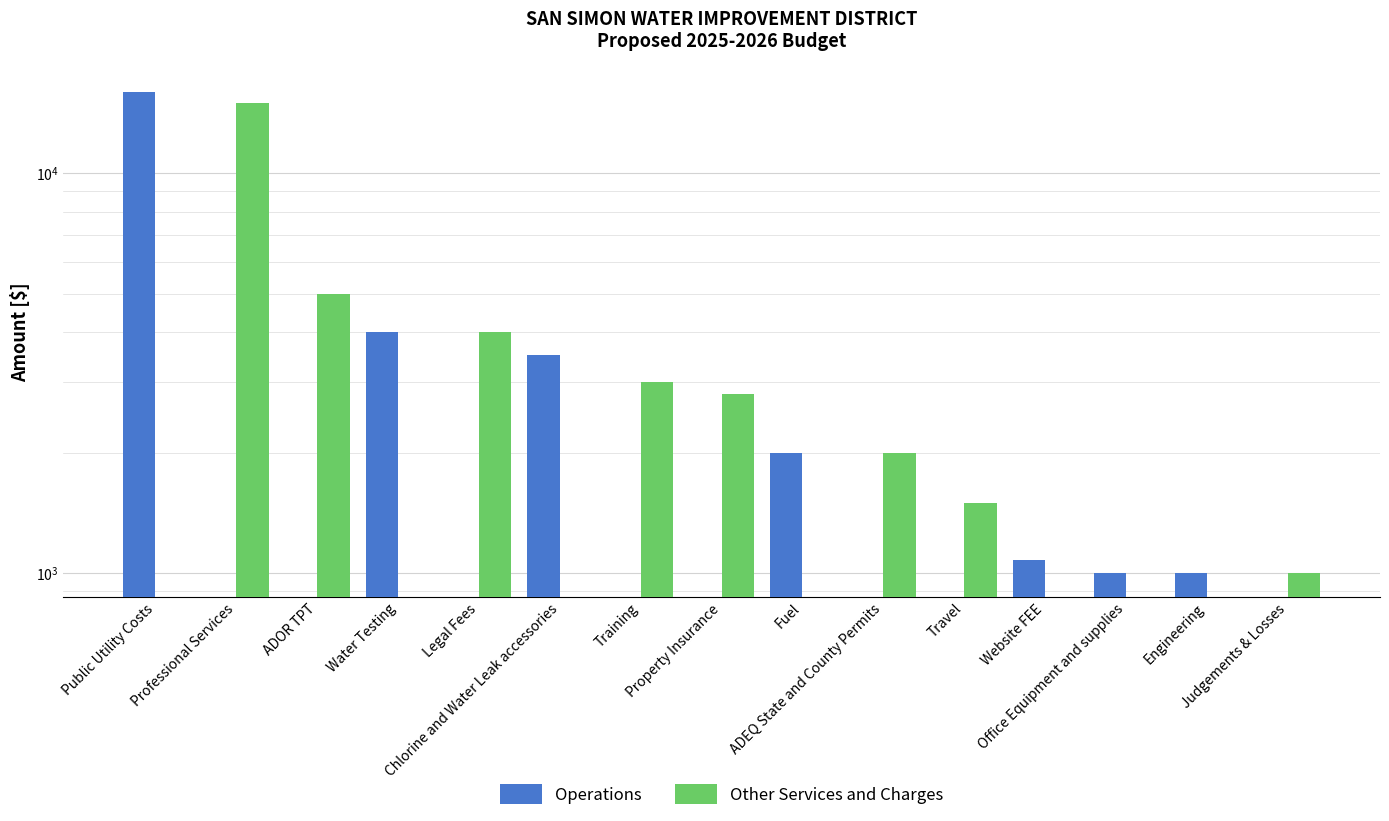

List the series in order of their overall mean, lowest first.

Operations, Other Services and Charges